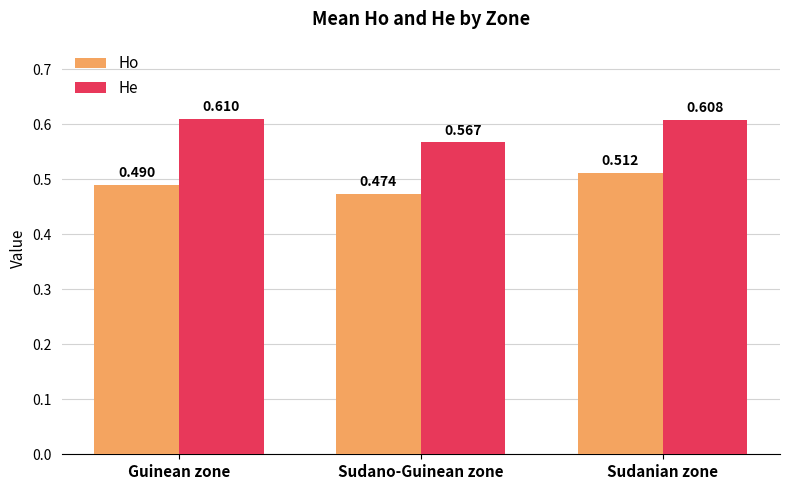

Rank the series at Sudano-Guinean zone from lowest to highest value.

Ho, He